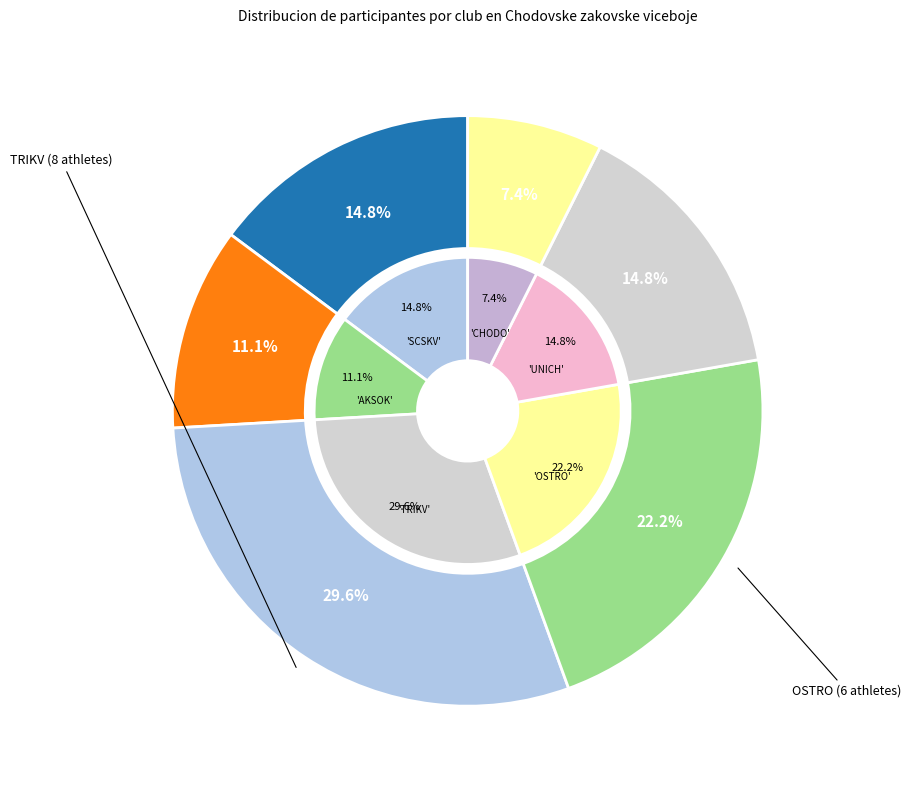

To the nearest percent, what is the combined percentage of CHODO and TRIKV?

37%